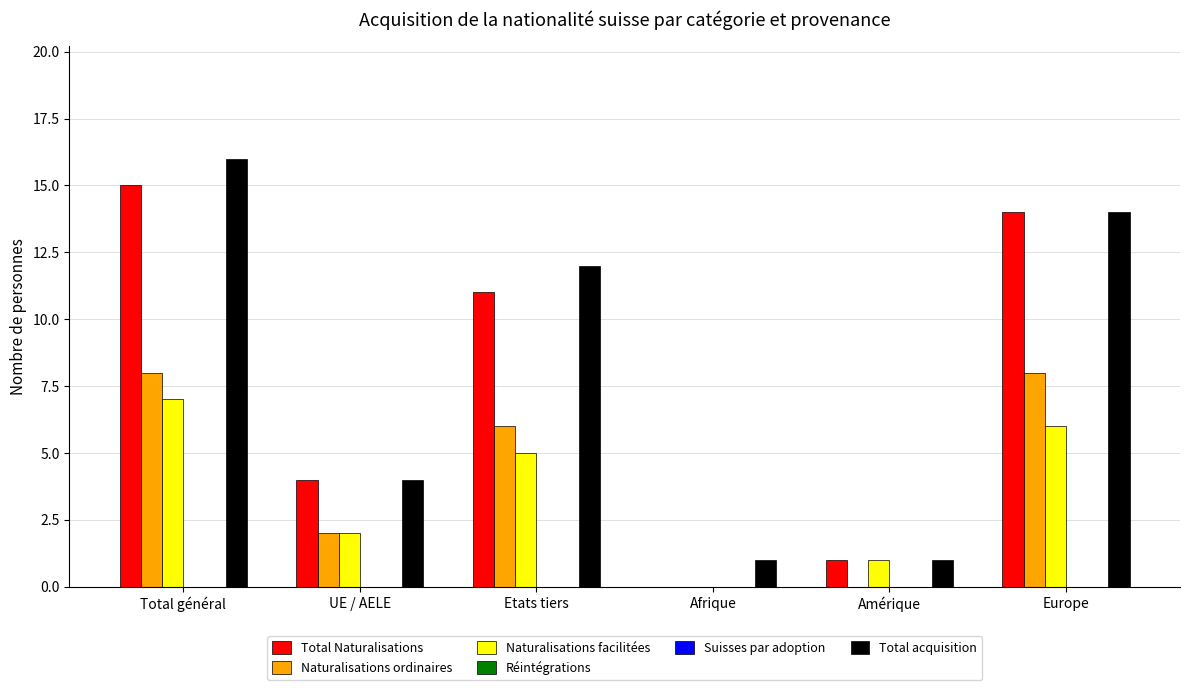

How many data points in Naturalisations ordinaires are less than 6?

3